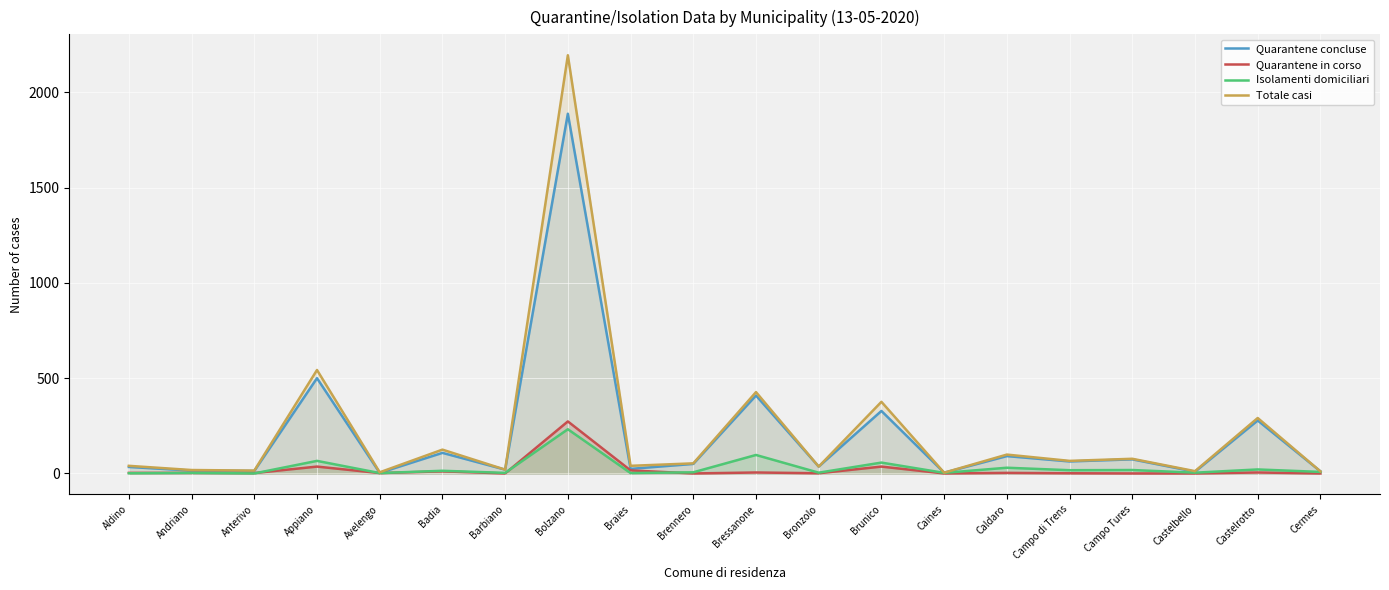

How many data points in Totale casi are less than 53?

10